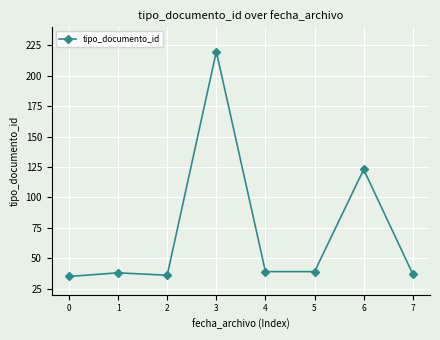

What is the change in value from 0 to 2?

+1